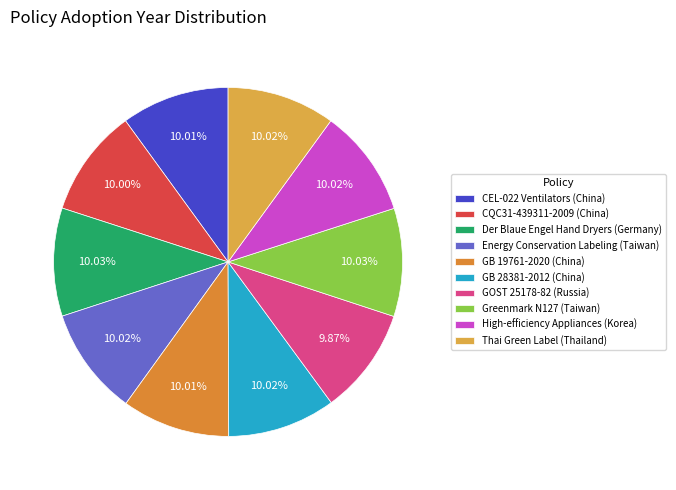

What percentage is the CQC31-439311-2009 (China) slice, to the nearest percent?

10%